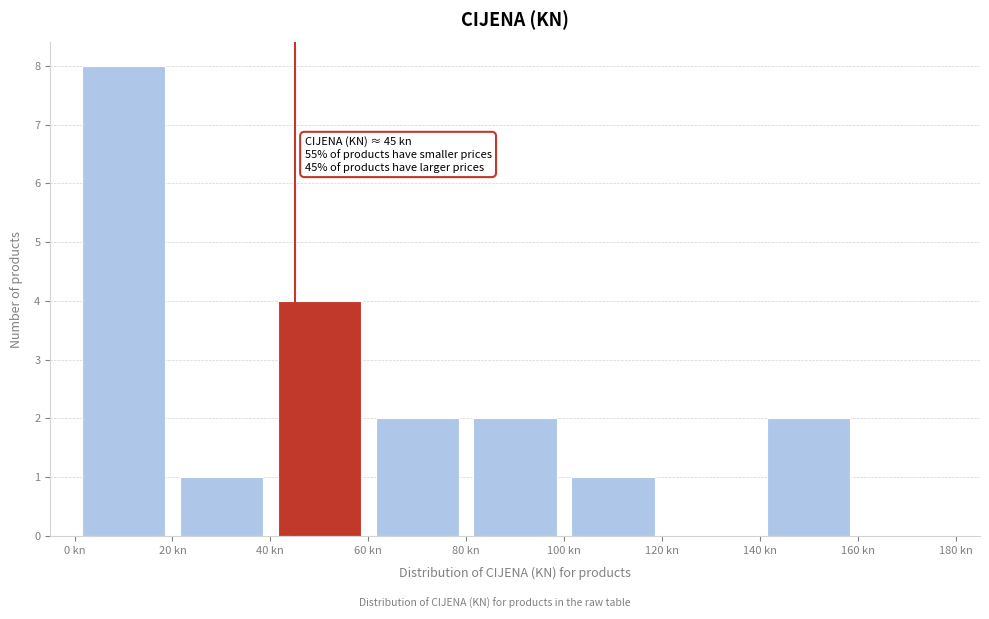

Over which range of the x-axis is the bar tallest?

0 to 20